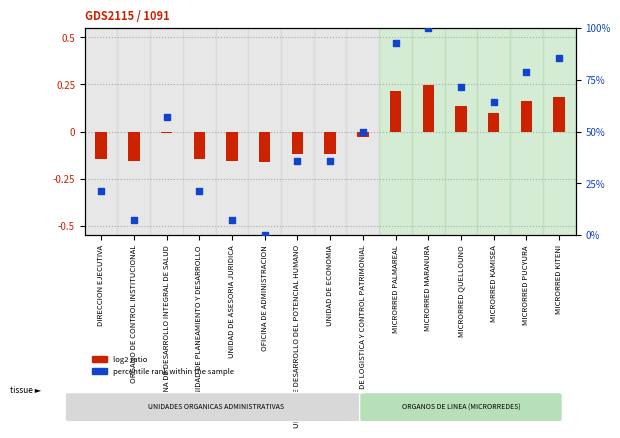

Which series contains the highest Y value?

percentile rank within the sample